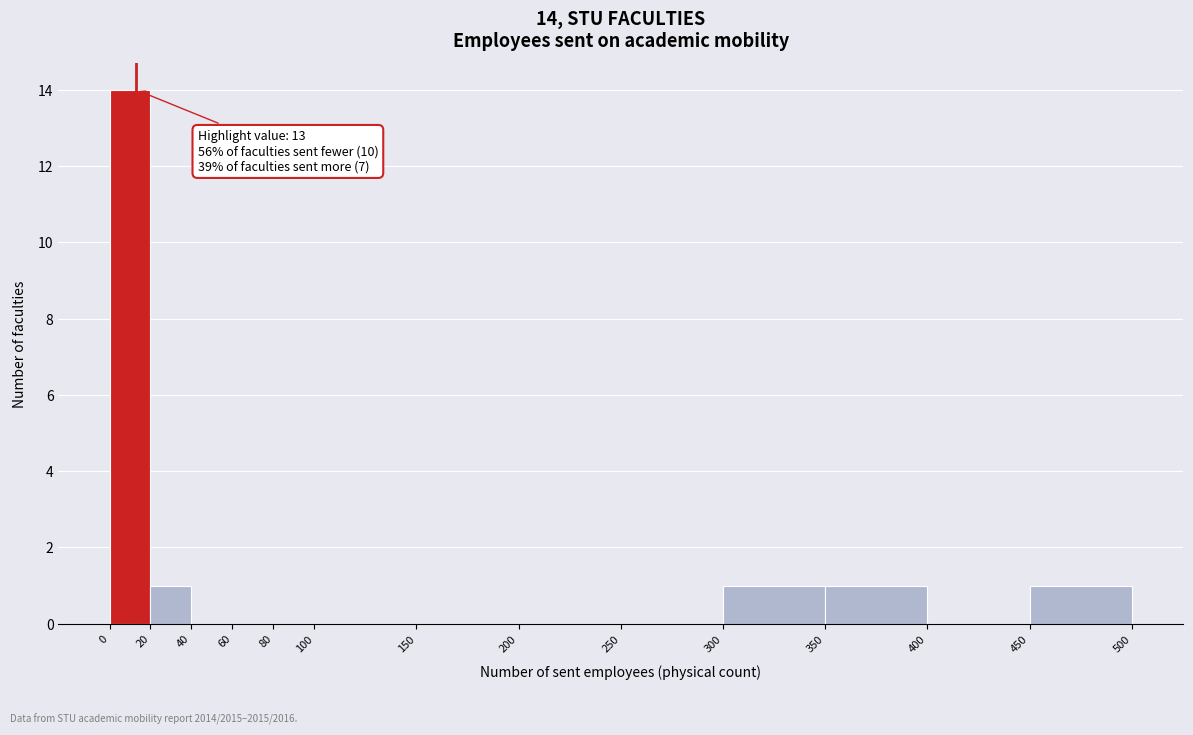

Which range on the x-axis has the tallest bar?

0 to 20